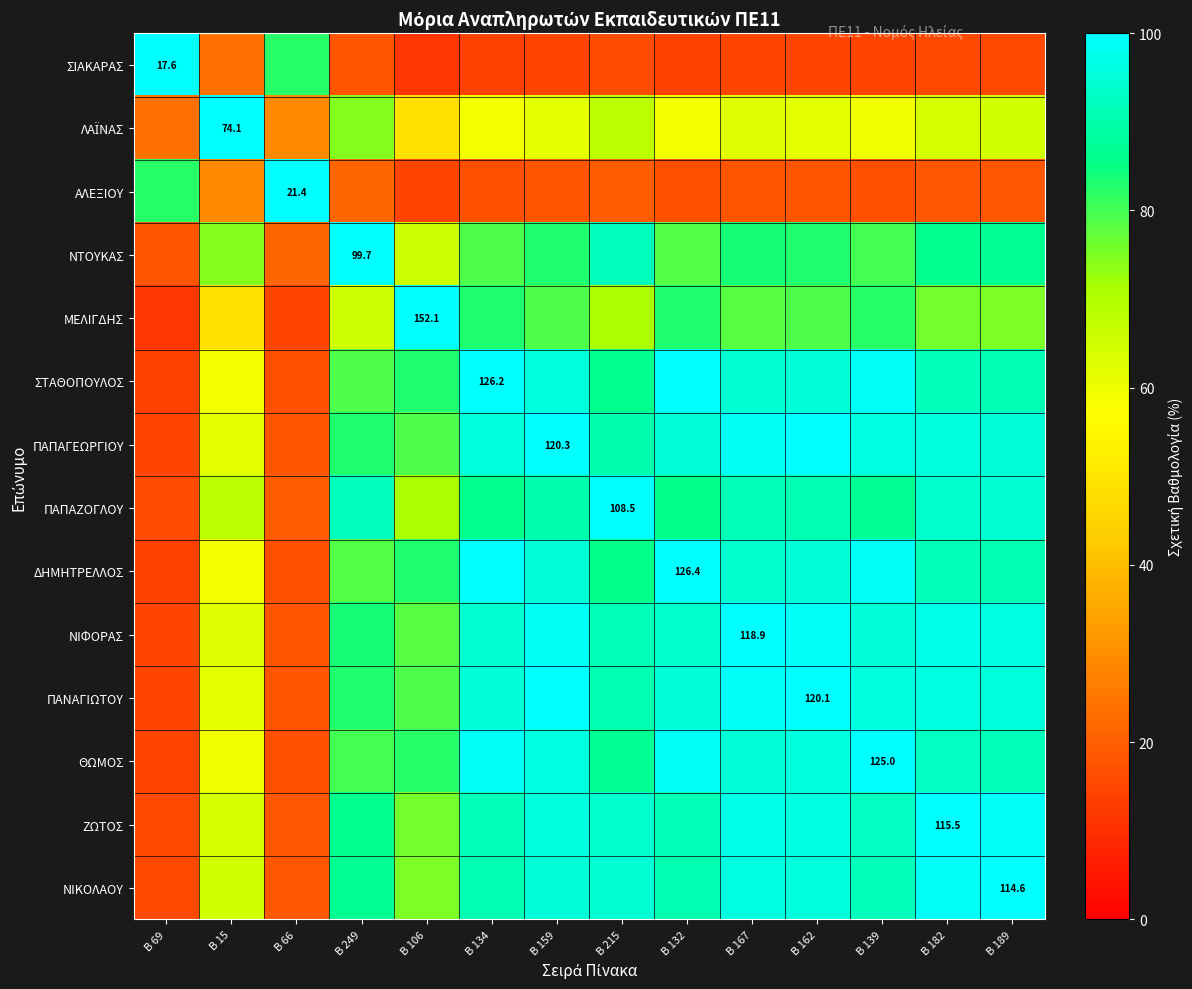

List the labels in order of ΠΑΠΑΖΟΓΛΟΥ value, largest first.

Β 215, Β 189, Β 182, Β 249, Β 167, Β 162, Β 159, Β 139, Β 134, Β 132, Β 106, Β 15, Β 66, Β 69